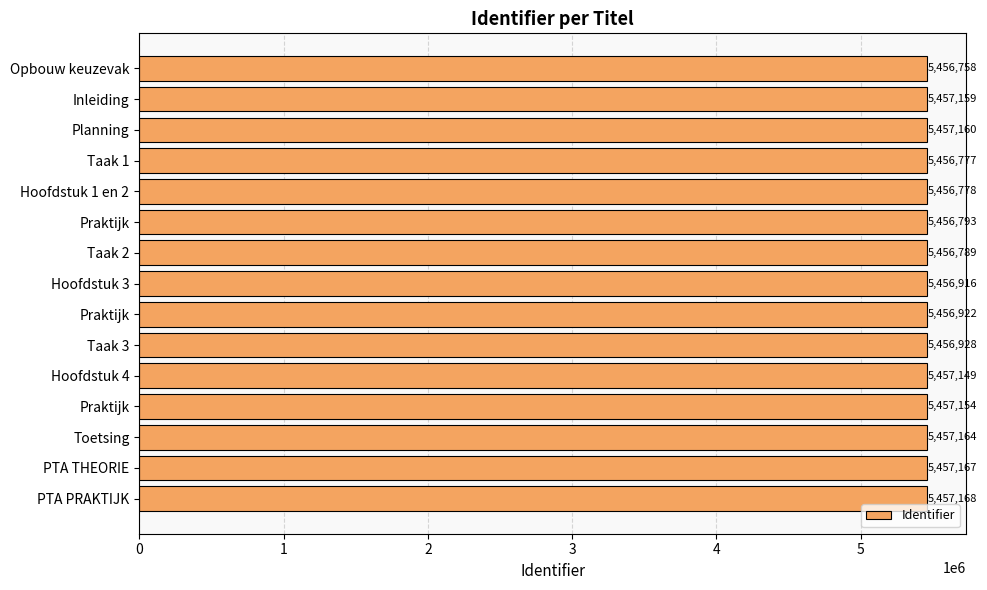

Rank the categories by value from highest to lowest.

PTA PRAKTIJK, PTA THEORIE, Toetsing, Planning, Inleiding, Praktijk, Hoofdstuk 4, Taak 3, Praktijk, Hoofdstuk 3, Praktijk, Taak 2, Hoofdstuk 1 en 2, Taak 1, Opbouw keuzevak